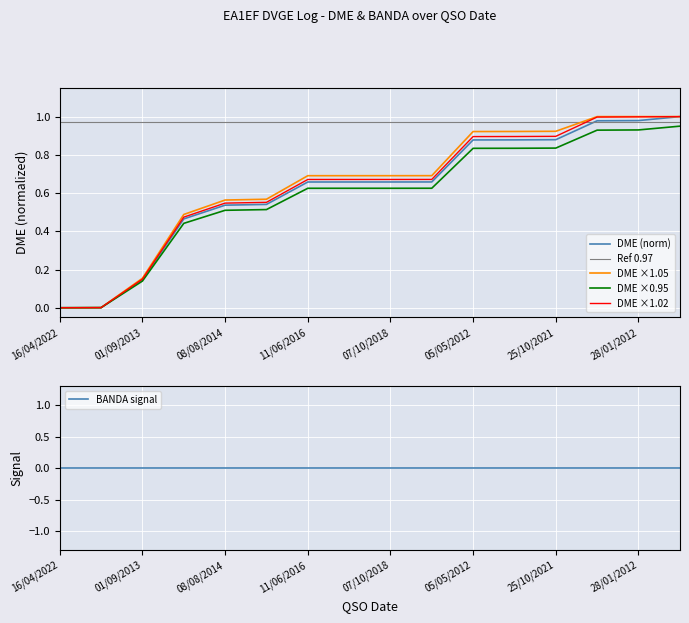

What are all the series names shown in the legend?

DME (norm), Ref 0.97, DME ×1.05, DME ×0.95, DME ×1.02, BANDA signal